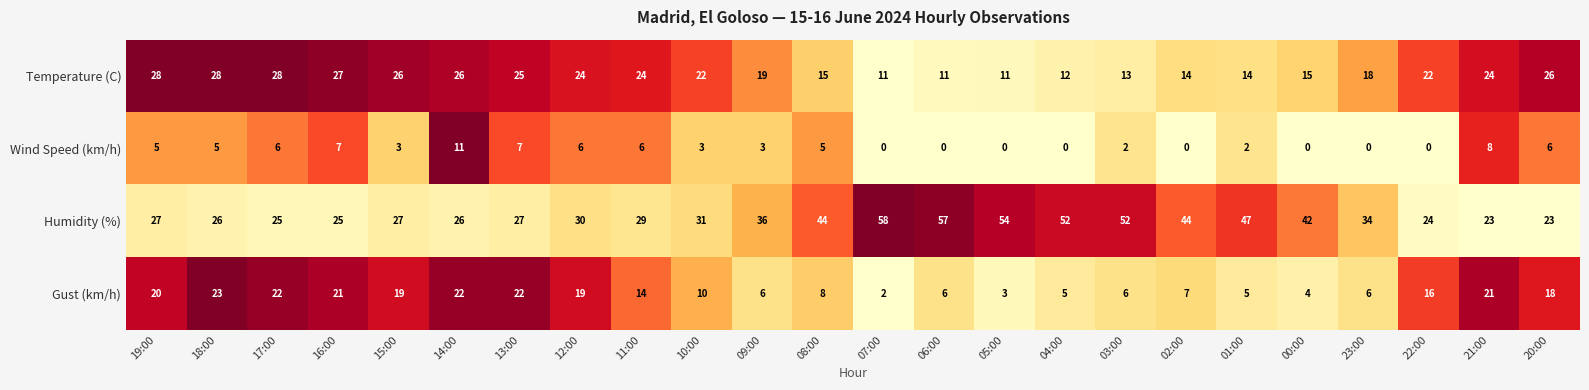

What is the highest value of the Temperature (C) series?

28